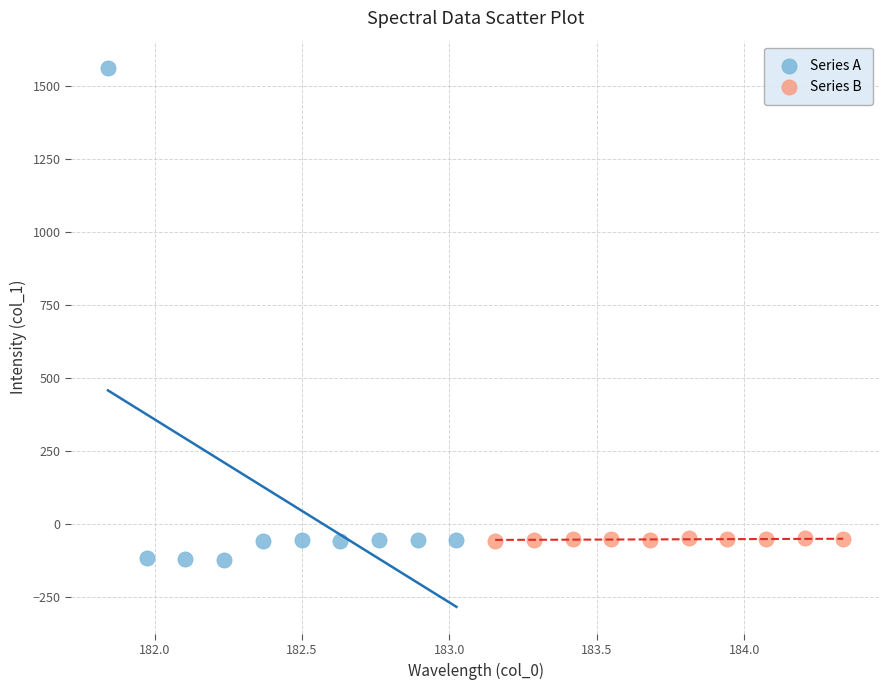

Which series has the largest Y range (max minus min)?

Series A